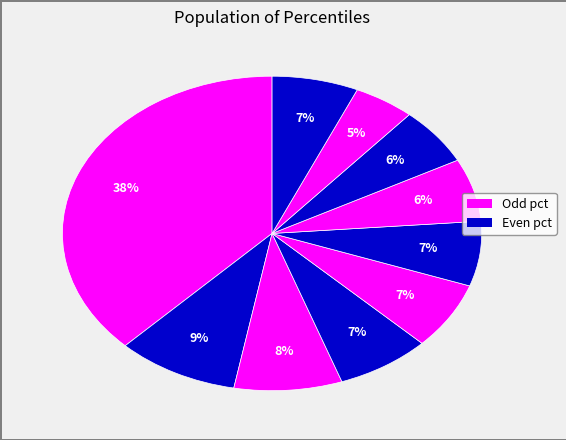

How many slices are in this pie chart?

10